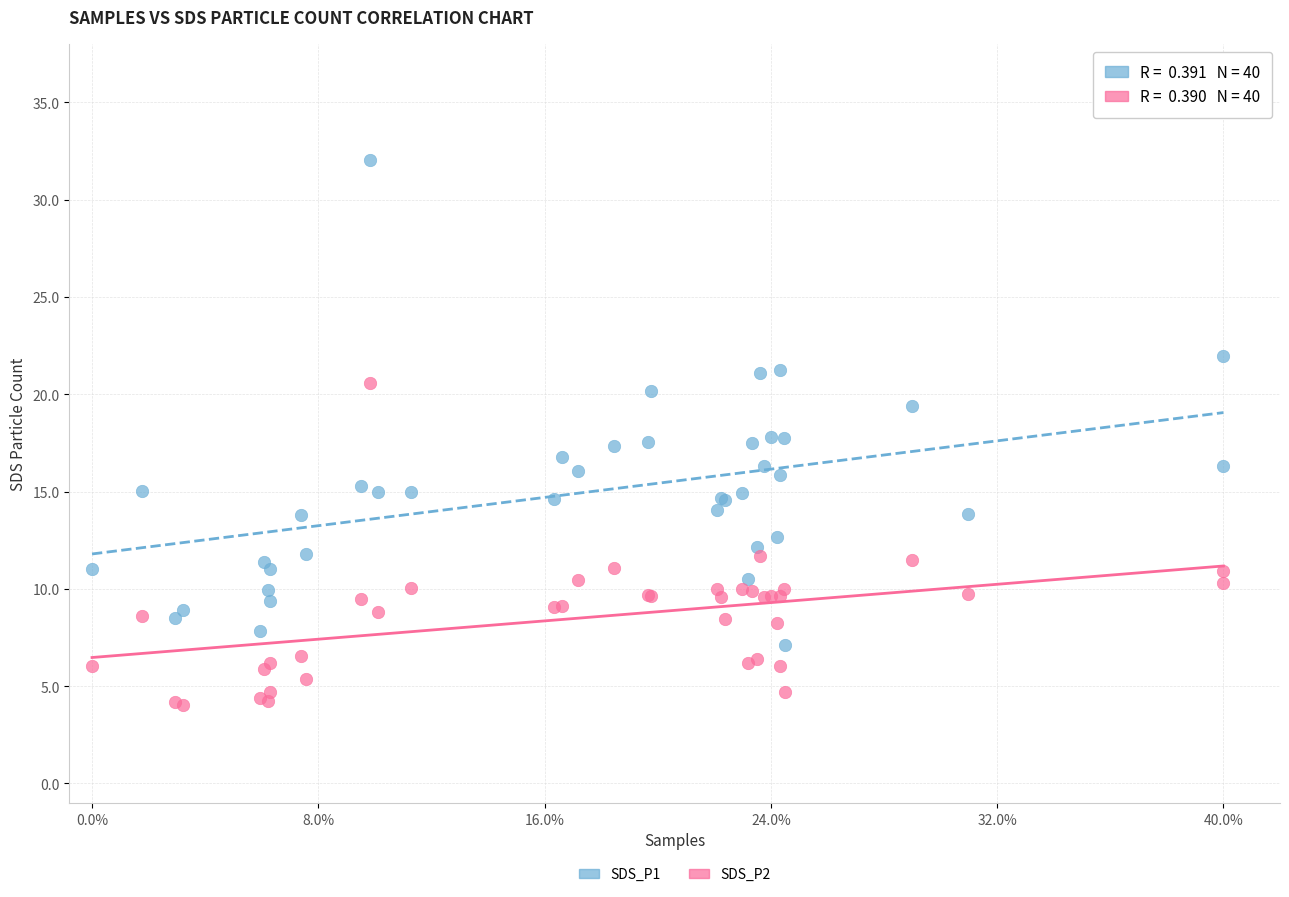

Which series reaches the maximum Y coordinate?

SDS_P1